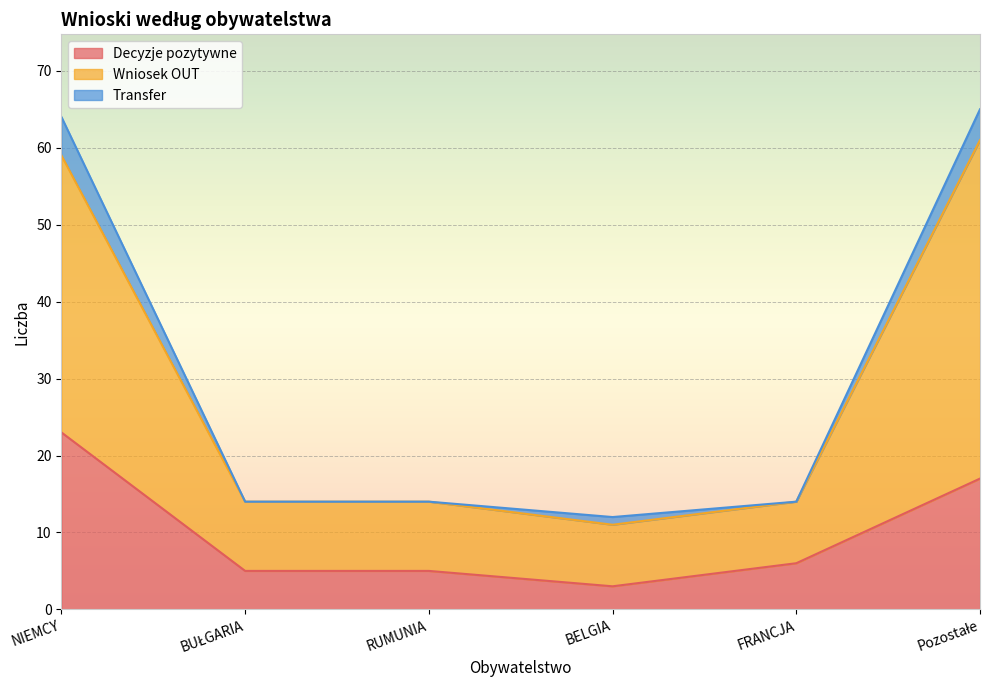

Is the value of Wniosek OUT at NIEMCY greater than the value of Decyzje pozytywne at RUMUNIA?

Yes